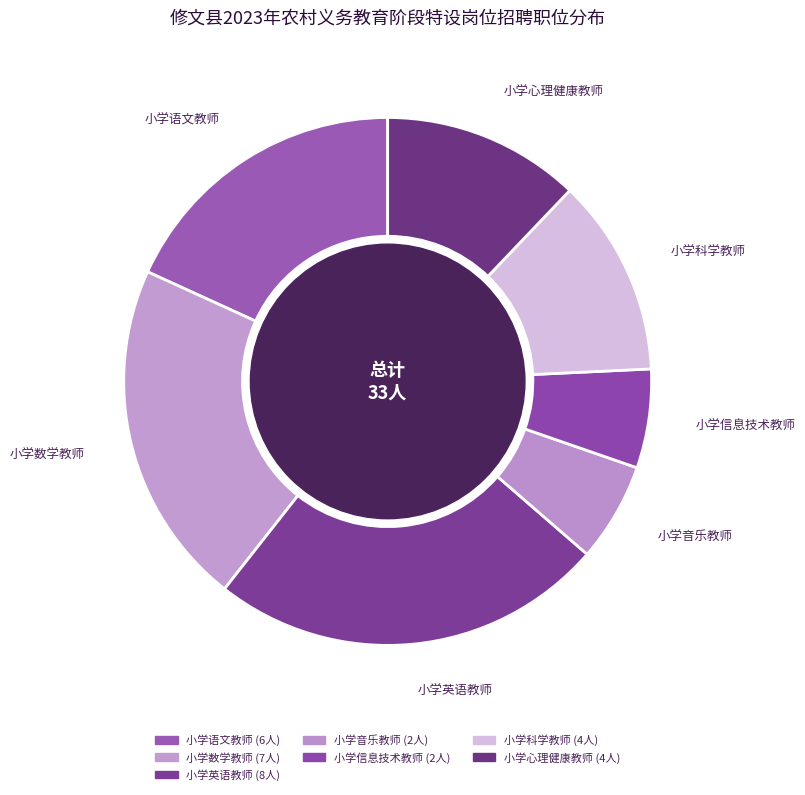

To the nearest percent, what percentage of the pie is 小学音乐教师?

6%